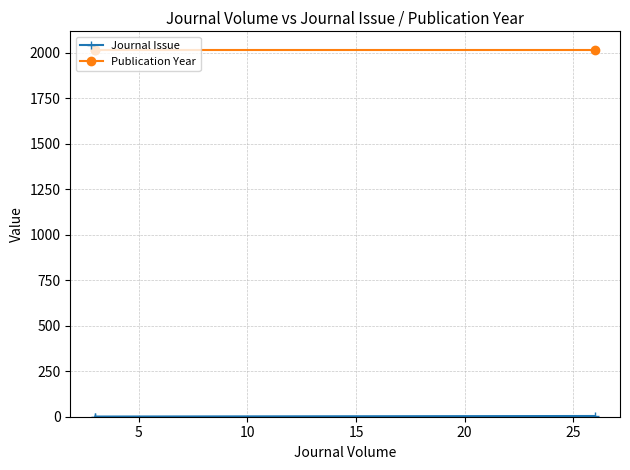

Which series has the largest range (max minus min)?

Journal Issue